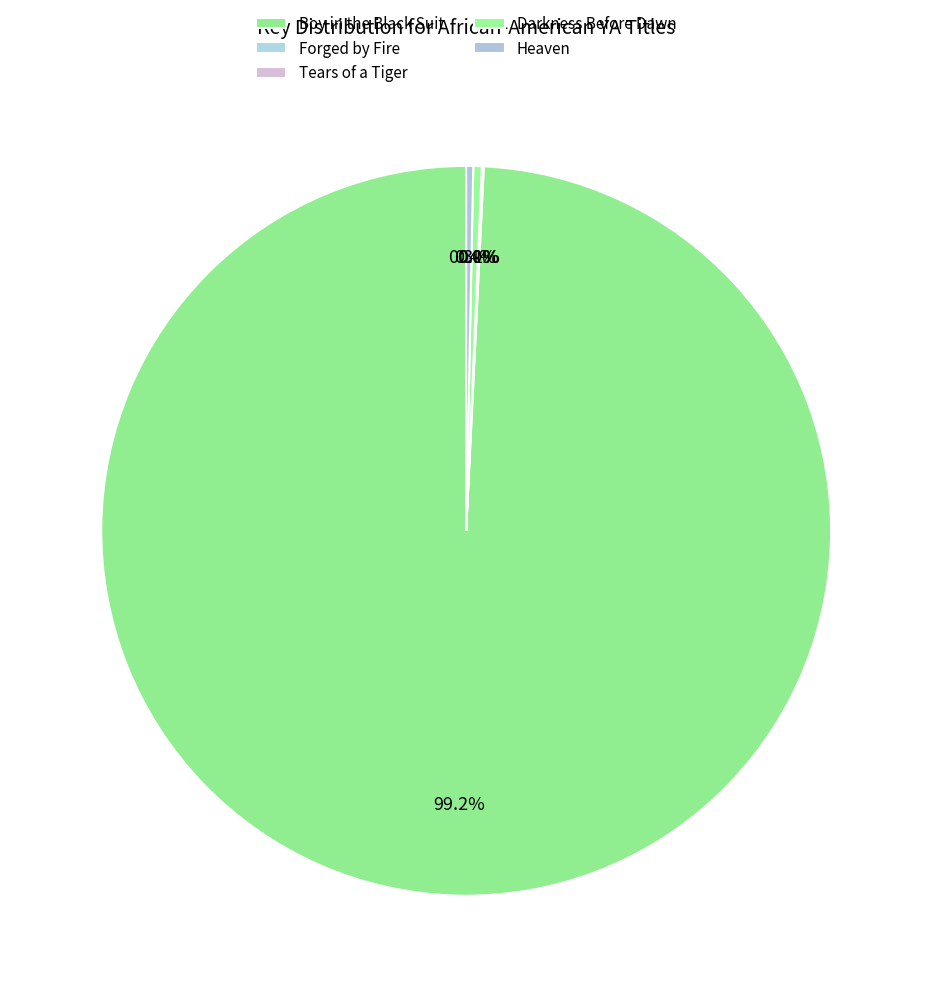

What is the change in value from Forged by Fire to Darkness Before Dawn?

+1187392